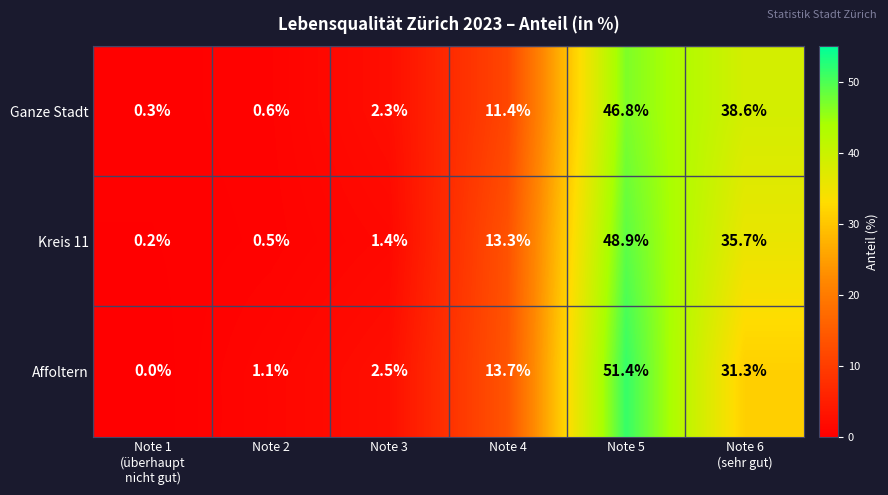

The Ganze Stadt series shows 0.9 at Note 2. True or false?

False